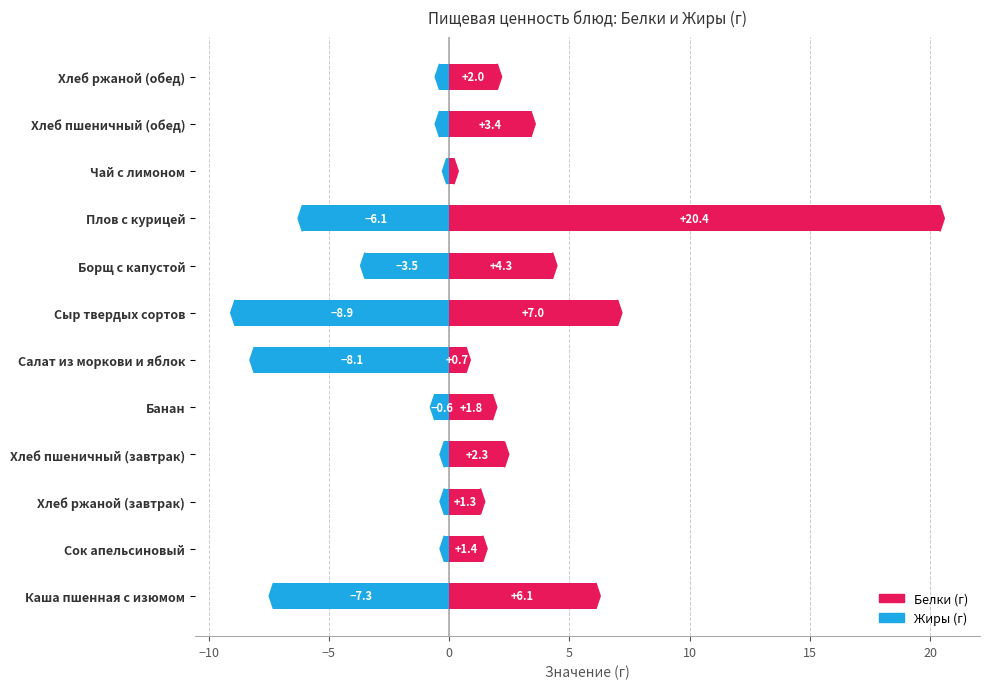

What is the highest value of the Жиры series?

-0.1